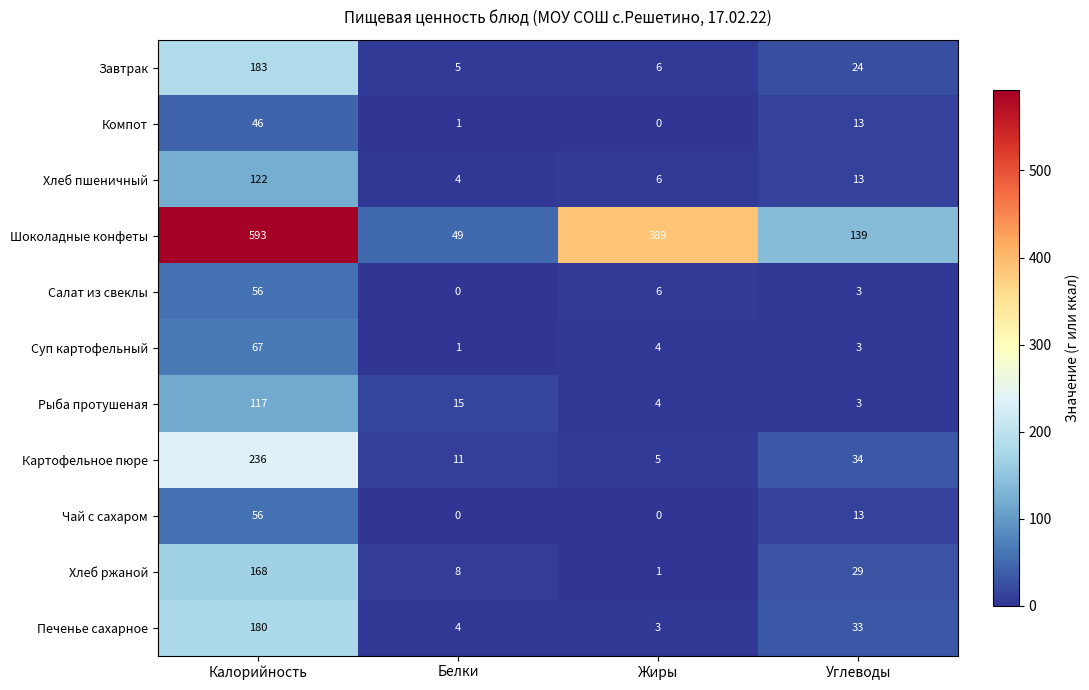

What is the total value across all series at Белки?

98